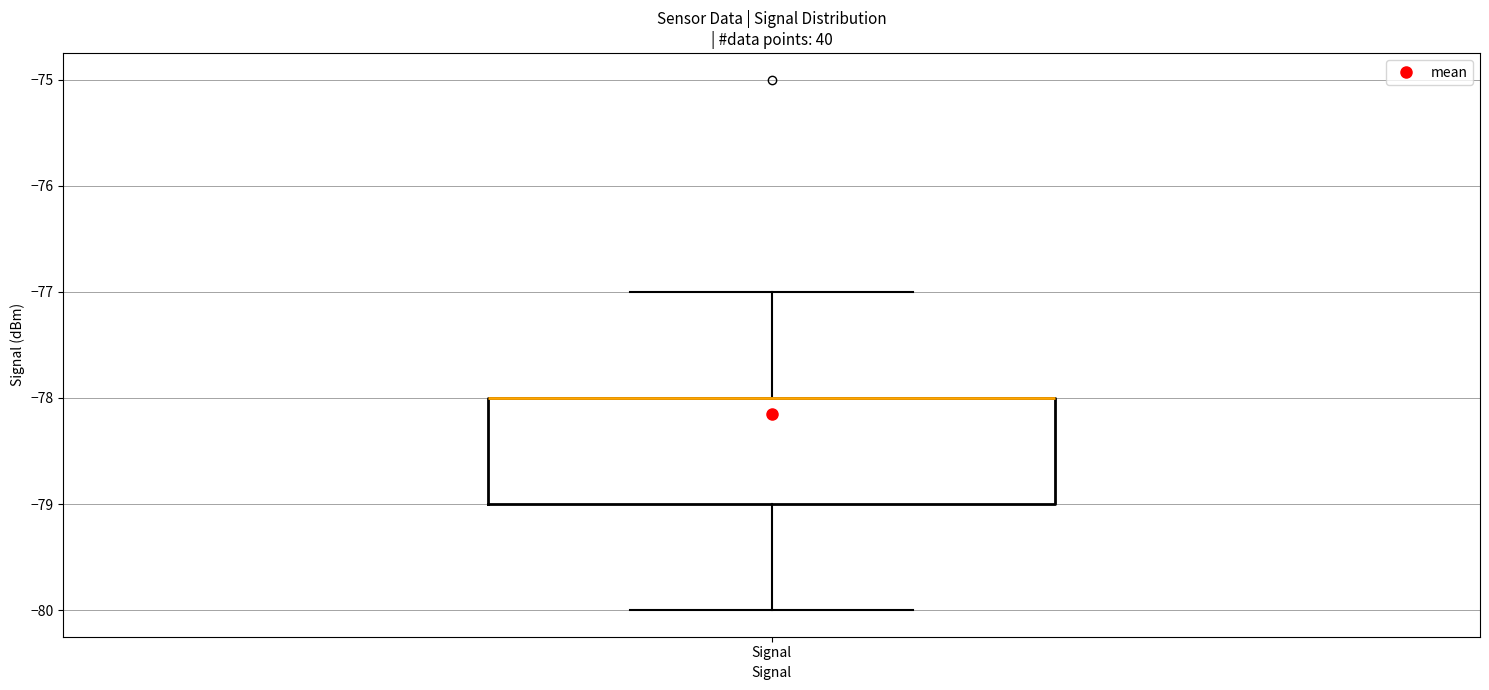

Read this box plot against the y-axis: the position of the median line, the range covered by the box, and the ends of both whiskers. The values are not printed on the chart, so give them approximately, as read against the axis.

median -78 (drawn on the box's upper edge), box -79 to -78, whiskers -80 to -77